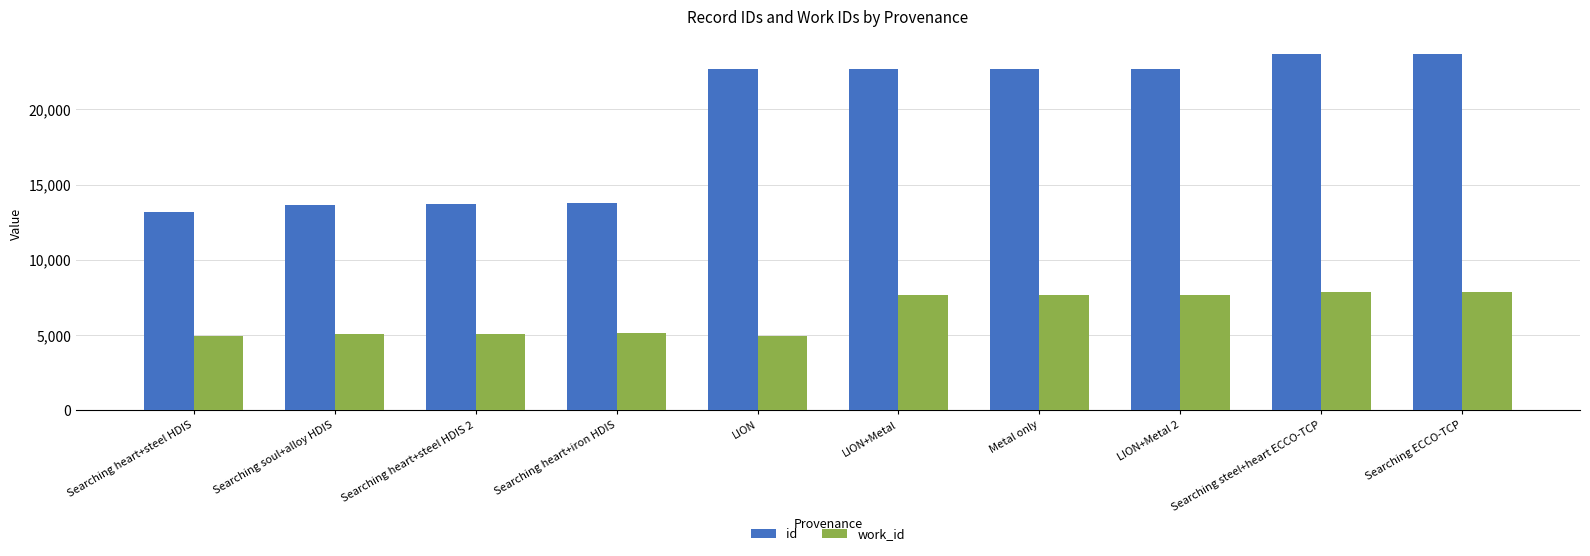

What is the highest value of the work_id series?

7841